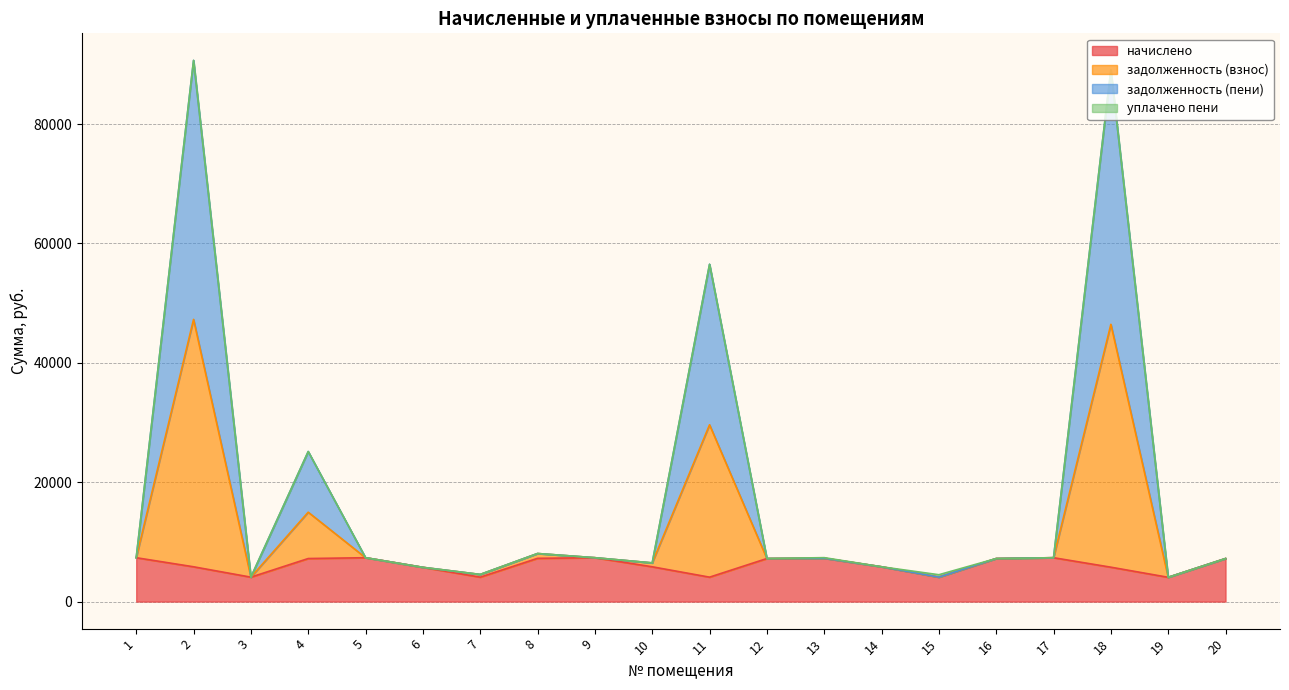

Between 1 and 17, which series saw the biggest shift?

начислено